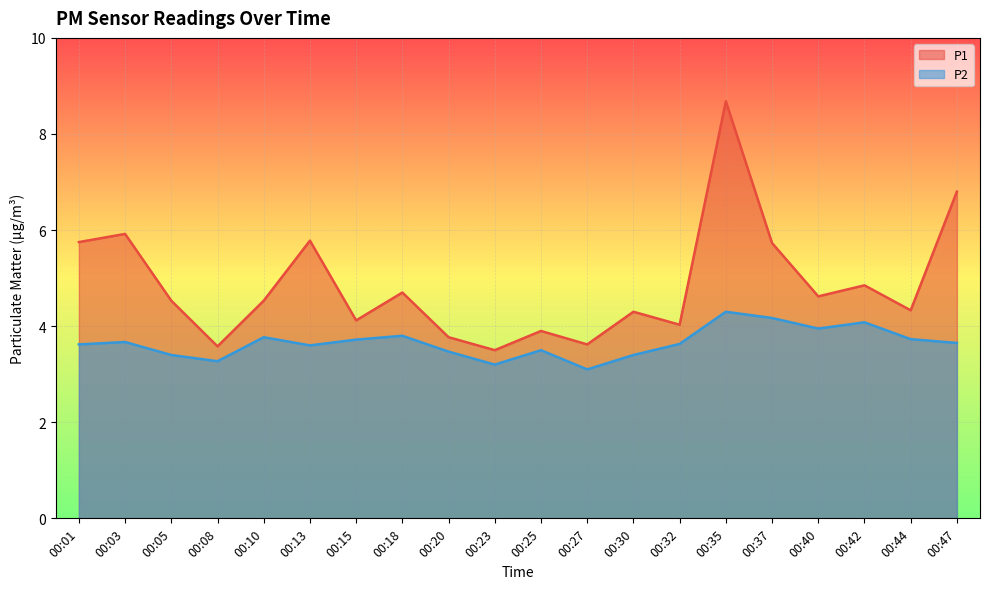

True or false: P2 and P1 cross at least once.

False